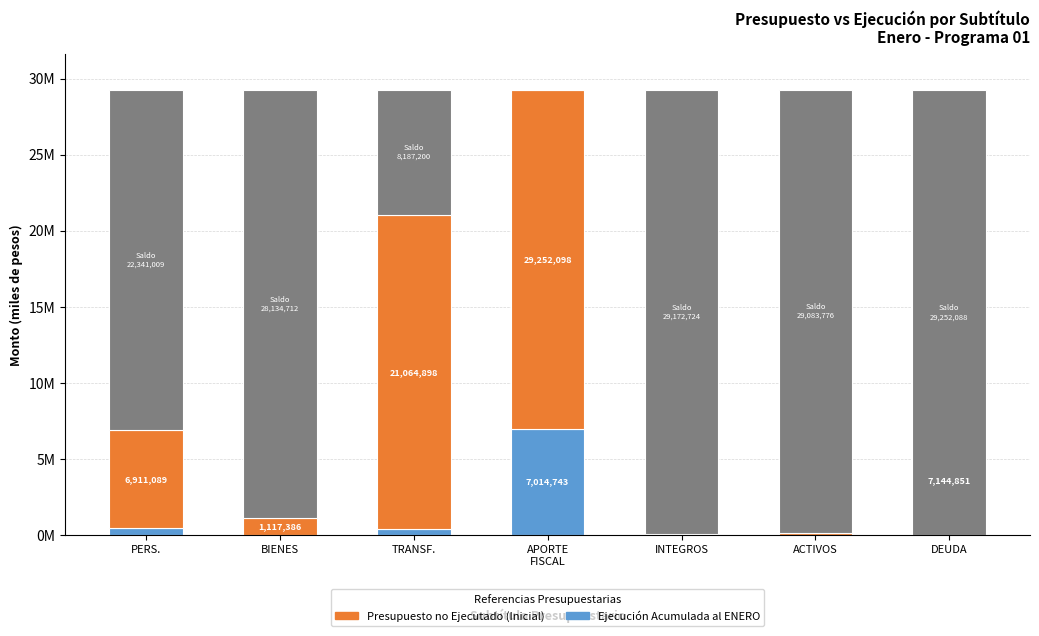

Which category has the lowest value across all series?

INTEGROS AL FISCO